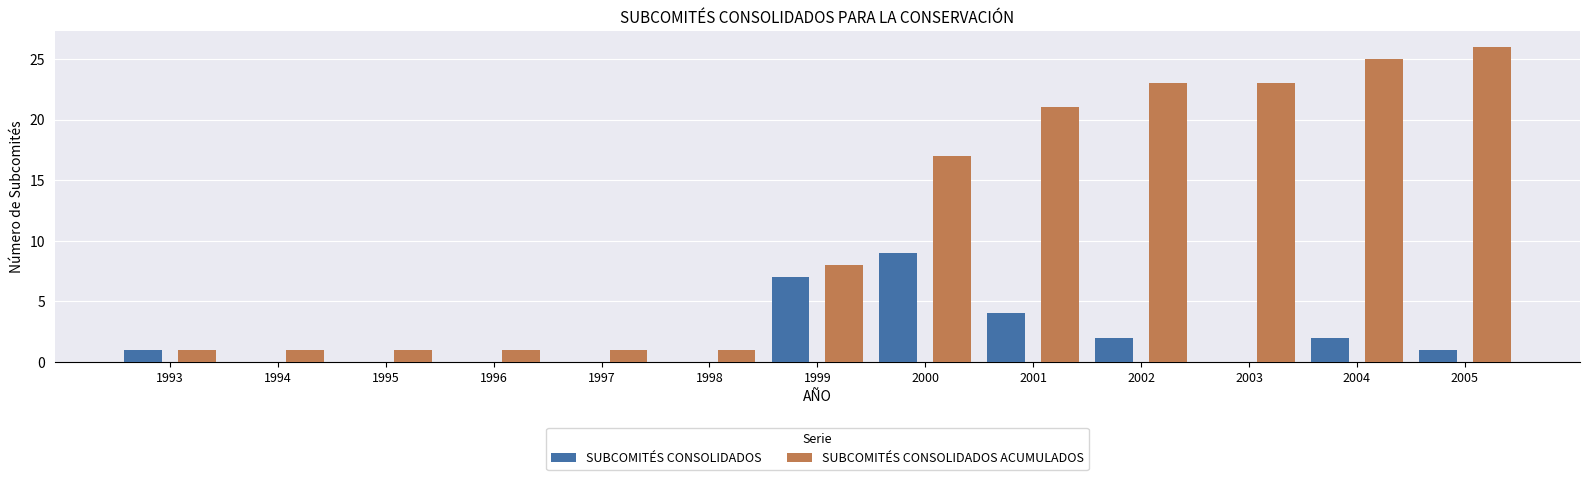

What are all the series names shown in the legend?

SUBCOMITÉS CONSOLIDADOS, SUBCOMITÉS CONSOLIDADOS ACUMULADOS